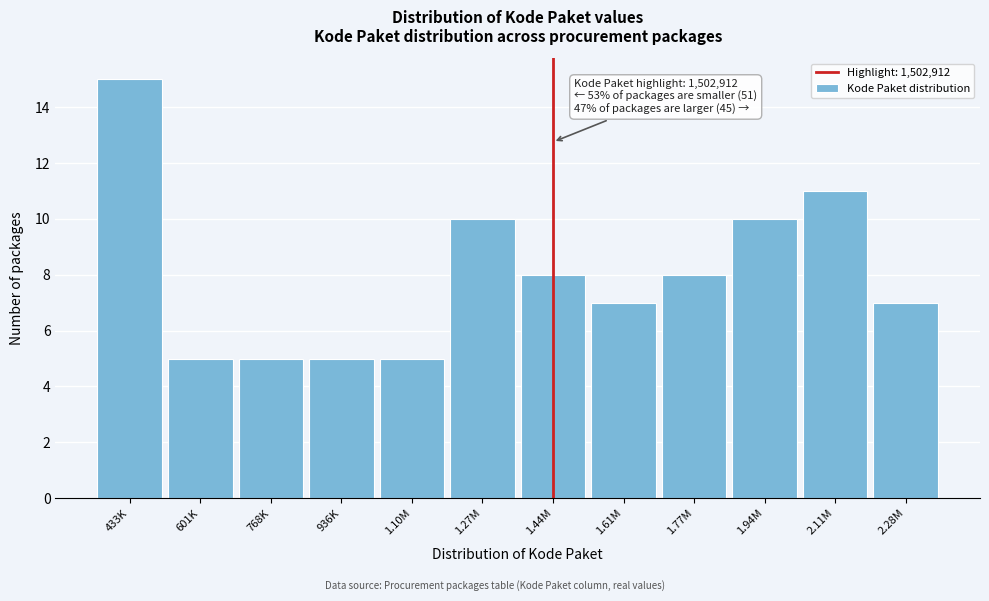

Reading right to left, transcribe all the data shown in this chart.

7	11	10	8	7	8	10	5	5	5	5	15